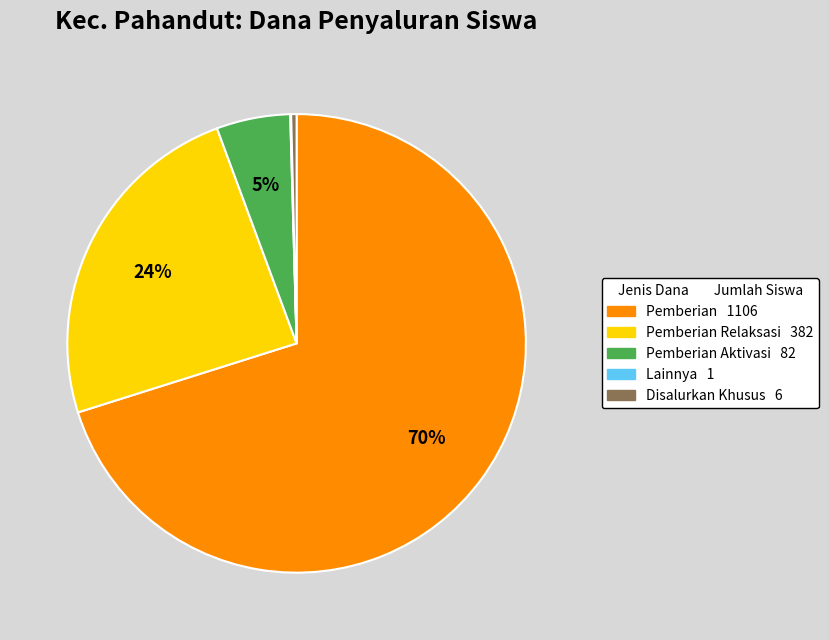

To the nearest percent, what is the average slice percentage?

20%